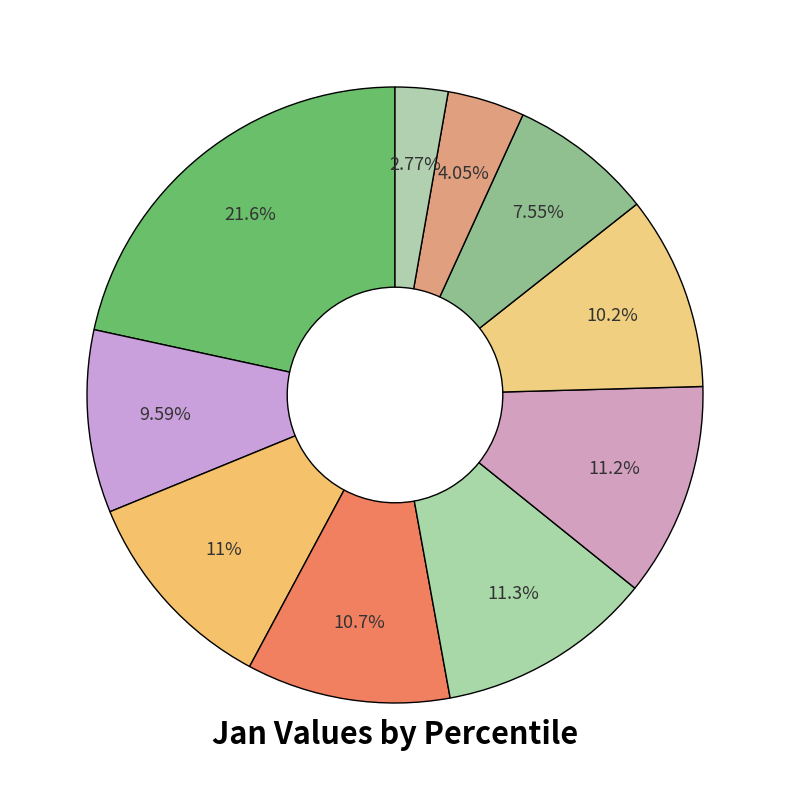

Rank the categories by value from highest to lowest.

pct05, pct45, pct55, pct25, pct35, pct65, pct15, pct75, pct85, pct95